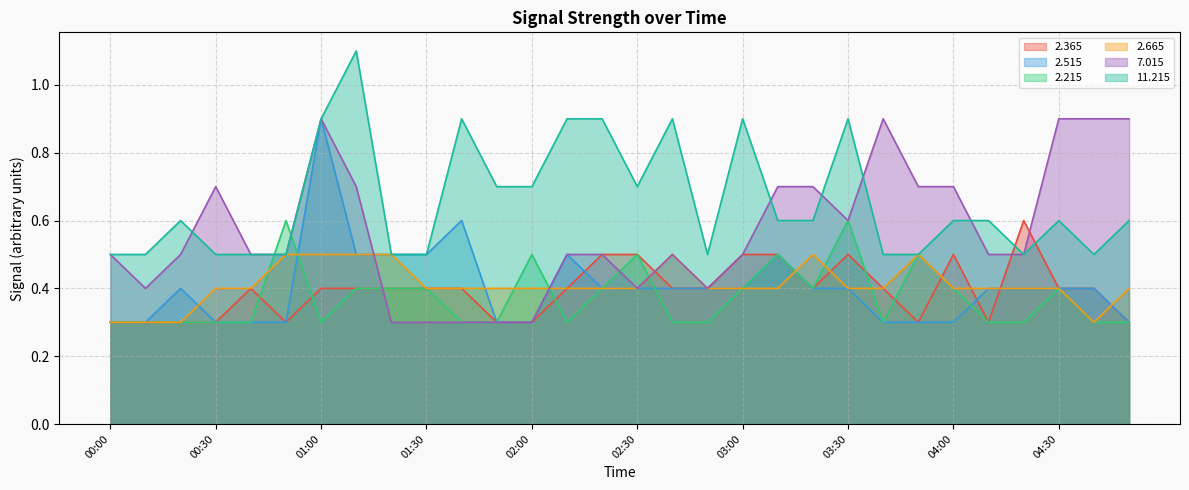

Which series has the largest range (max minus min)?

  2.515